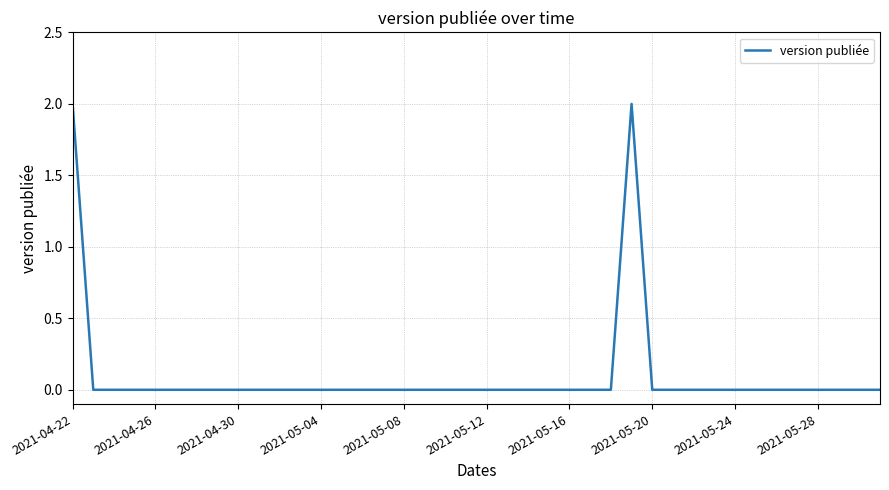

The value at 2021-05-08 is 0. True or false?

True